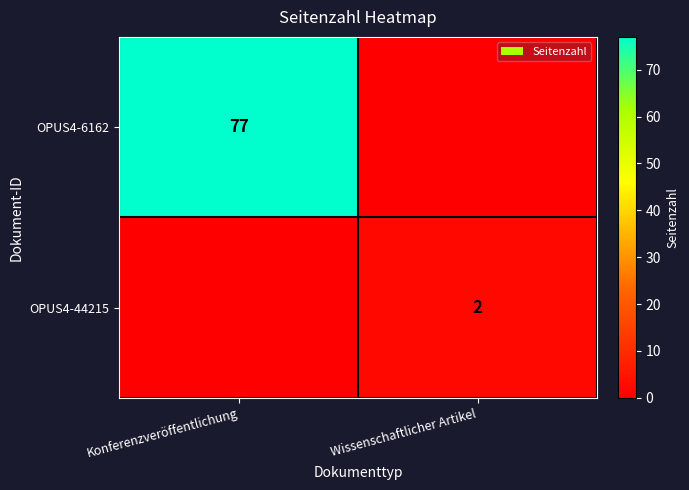

The value of OPUS4-44215 at Wissenschaftlicher Artikel is 2. True or false?

True